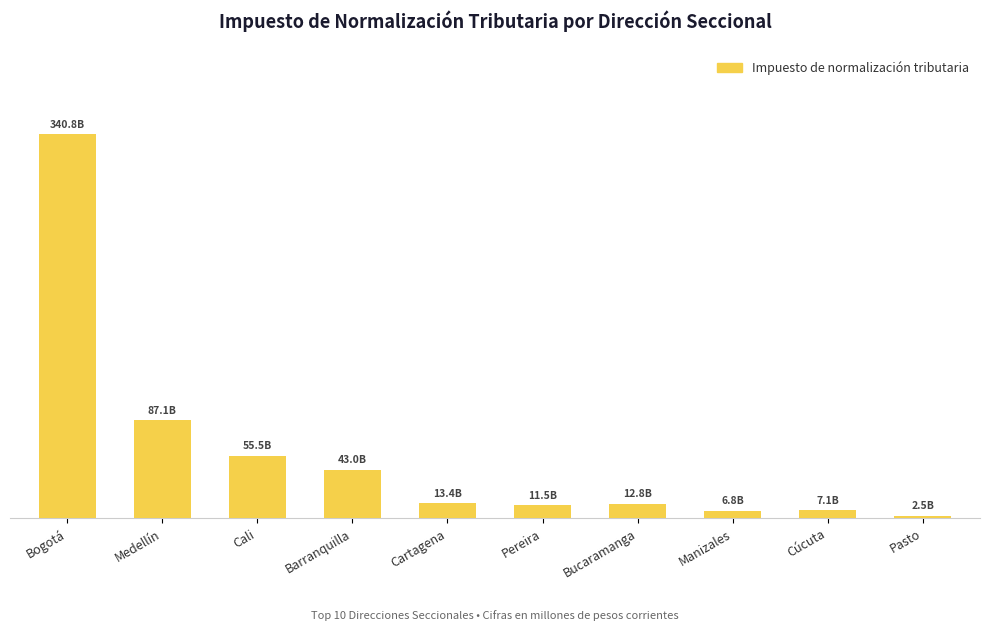

The chart shows a value of 87081.4 at Medellín. True or false?

True